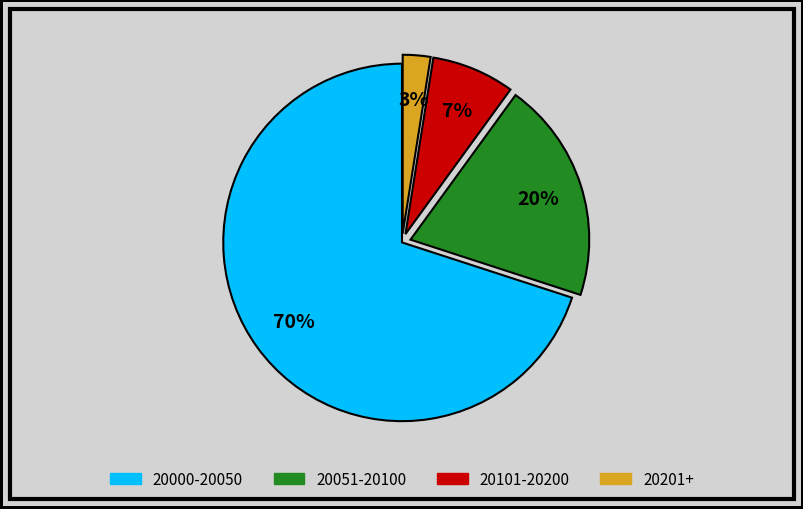

Count the number of slices in the pie.

4